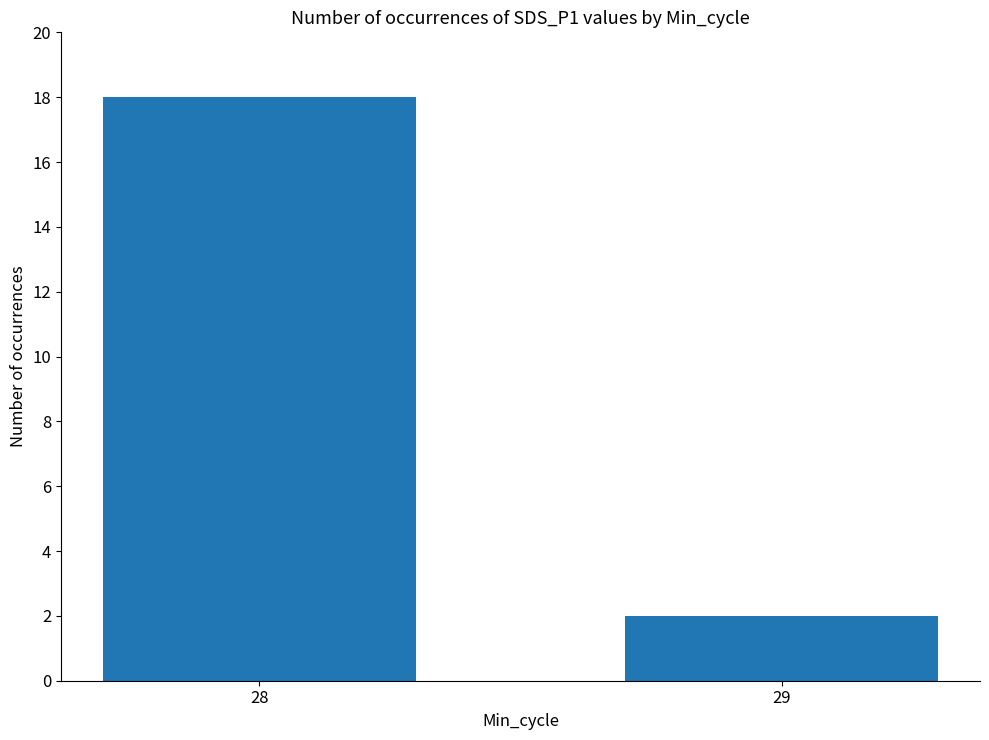

What is the minimum value shown in the chart?

2